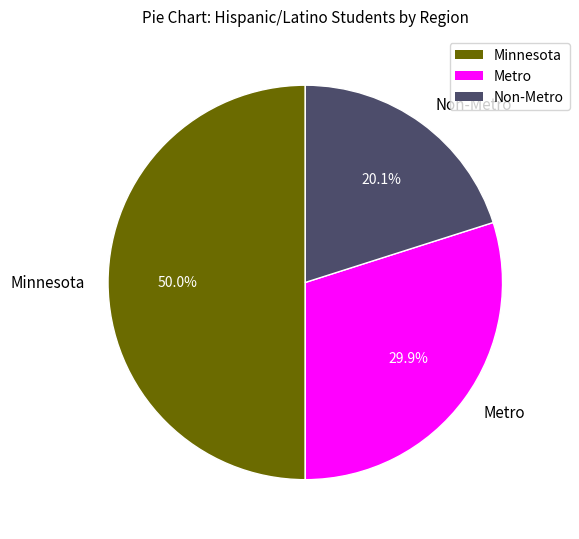

What is the largest slice in the pie chart?

Minnesota